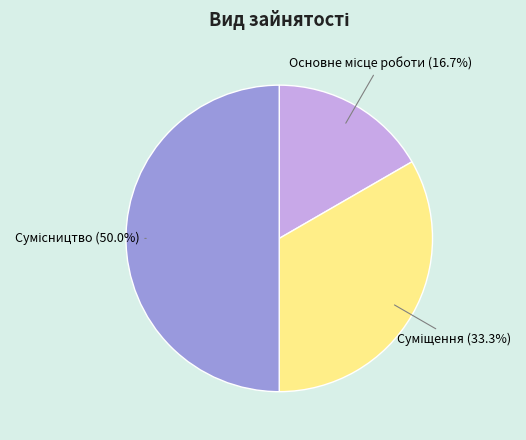

True or false: Суміщення accounts for 27% of the total.

False